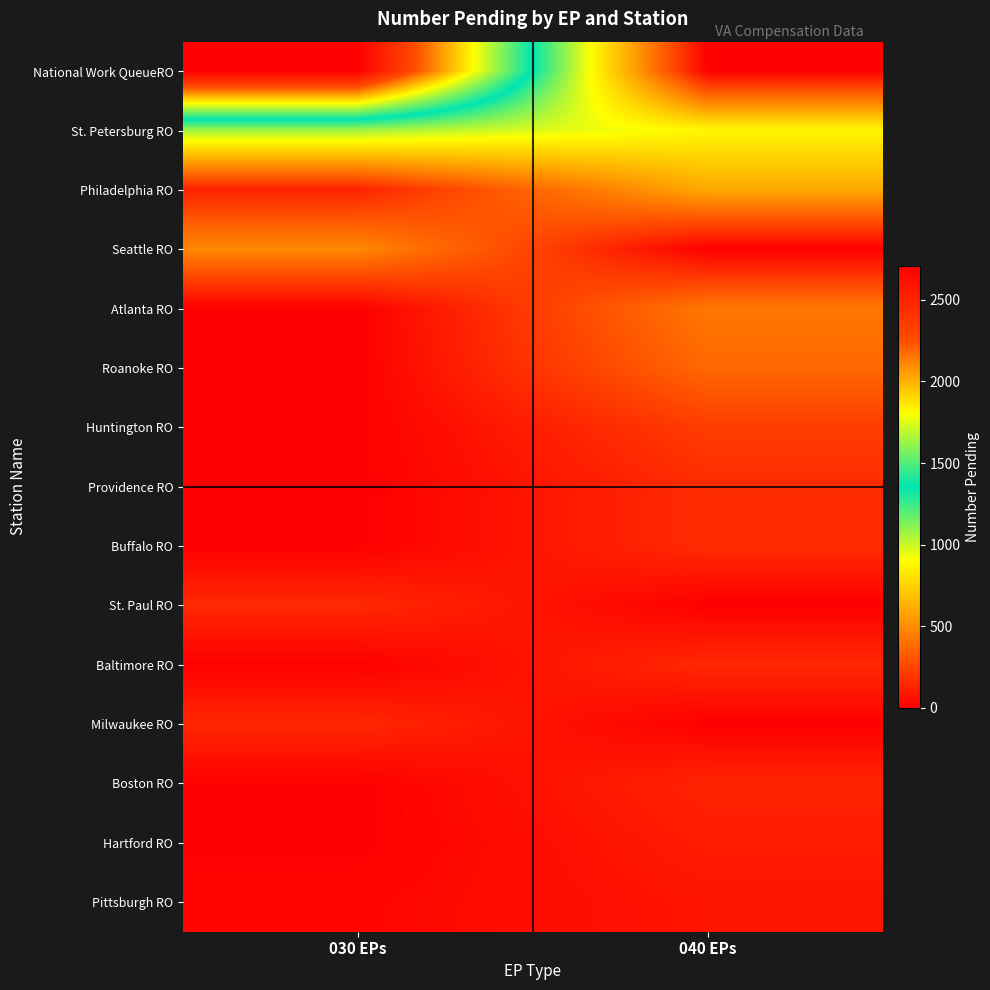

Reading left to right, what are all the values shown in this chart?

National Work QueueRO: 030 EPs=2710	040 EPs=0
St. Petersburg RO: 030 EPs=1075	040 EPs=876
Philadelphia RO: 030 EPs=125	040 EPs=603
Seattle RO: 030 EPs=487	040 EPs=0
Atlanta RO: 030 EPs=0	040 EPs=428
Roanoke RO: 030 EPs=0	040 EPs=372
Huntington RO: 030 EPs=0	040 EPs=217
Providence RO: 030 EPs=0	040 EPs=158
Buffalo RO: 030 EPs=0	040 EPs=157
St. Paul RO: 030 EPs=150	040 EPs=0
Baltimore RO: 030 EPs=0	040 EPs=149
Milwaukee RO: 030 EPs=145	040 EPs=0
Boston RO: 030 EPs=0	040 EPs=130
Hartford RO: 030 EPs=0	040 EPs=102
Pittsburgh RO: 030 EPs=22	040 EPs=75